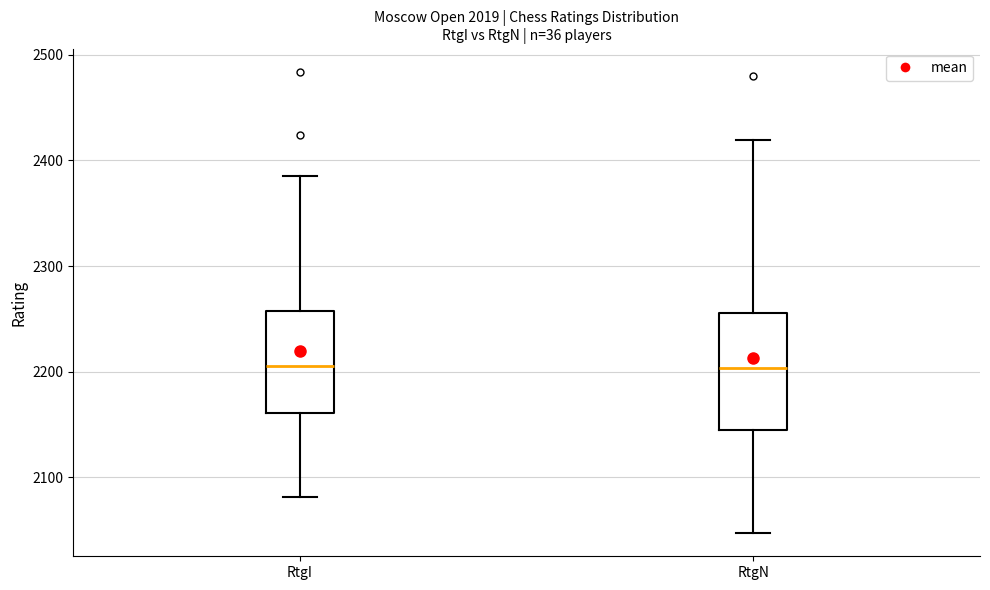

Reading left to right, transcribe this box plot: for each box, give where its median line is, the range the box spans, and where its two whiskers end, as read against the y-axis. The values are not printed on the chart, so give them approximately, as read against the axis.

RtgI: median 2210, box 2160 to 2260, whiskers 2080 to 2390
RtgN: median 2200, box 2150 to 2260, whiskers 2050 to 2420